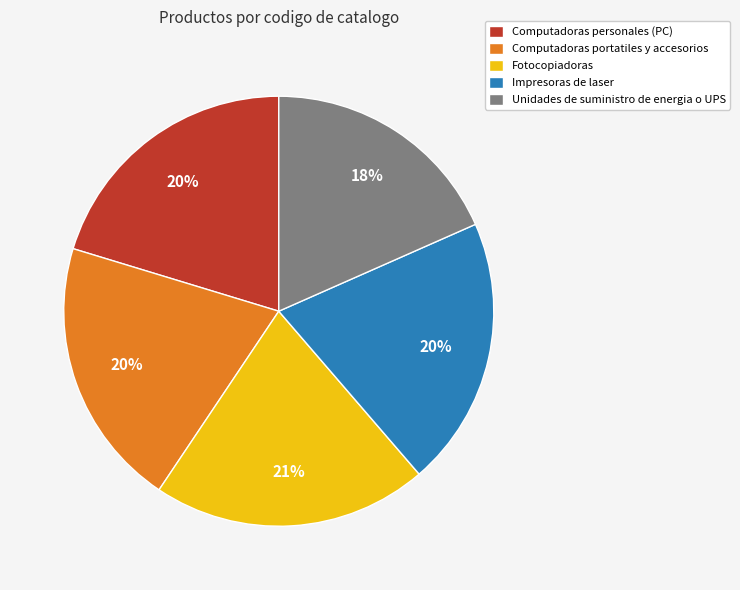

Do Computadoras personales (PC) and Unidades de suministro de energia o UPS together represent more than half of the pie?

No